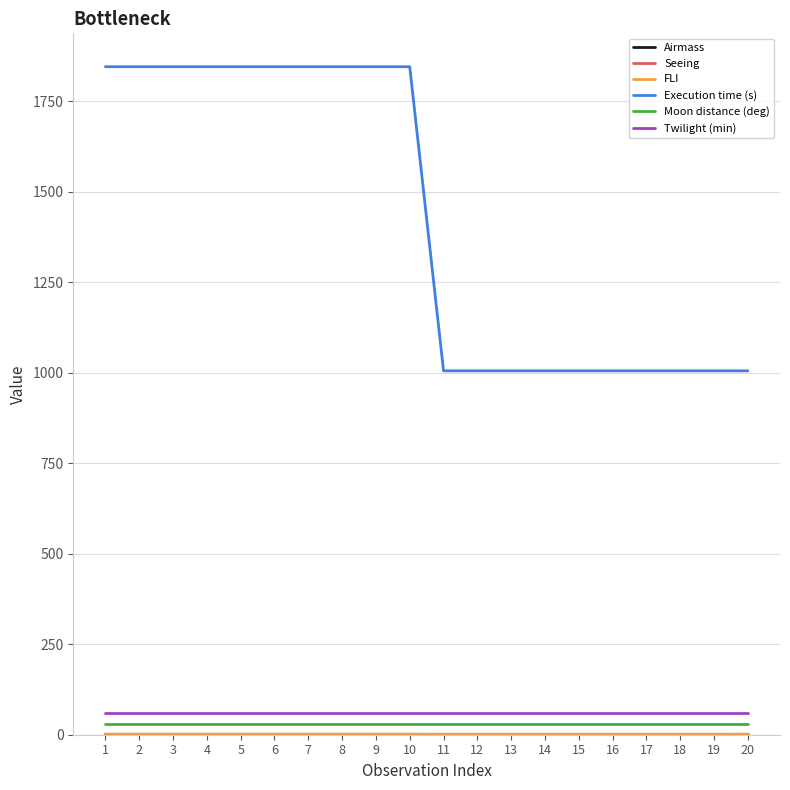

True or false: Moon distance (deg) and Twilight (min) cross at least once.

False